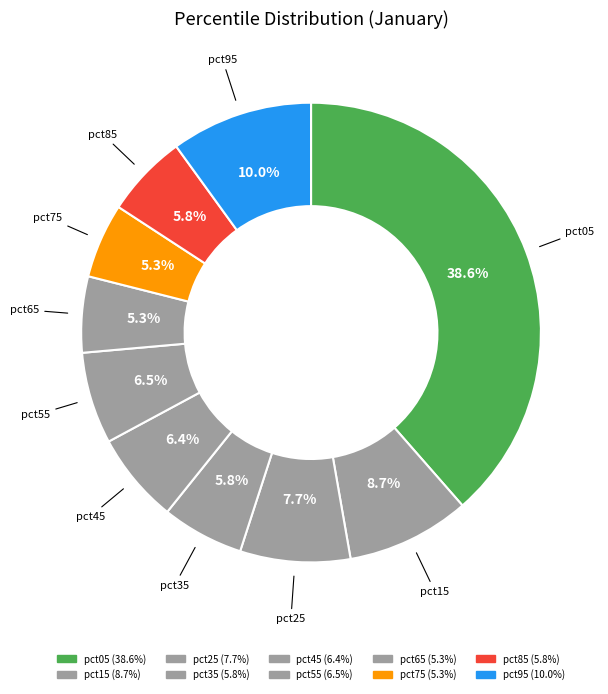

Does any single category account for the majority?

No